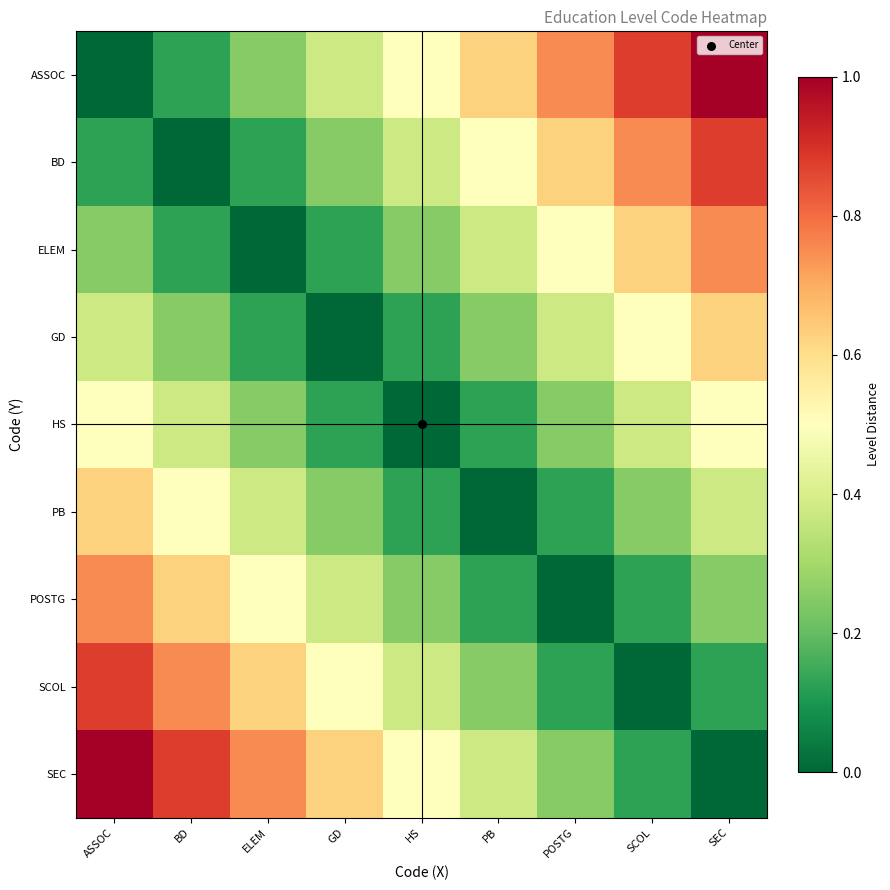

Reading left to right, transcribe all the data shown in this chart.

ASSOC: ASSOC=0.0	BD=0.1	ELEM=0.2	GD=0.4	HS=0.5	PB=0.6	POSTG=0.8	SCOL=0.9	SEC=1.0
BD: ASSOC=0.1	BD=0.0	ELEM=0.1	GD=0.2	HS=0.4	PB=0.5	POSTG=0.6	SCOL=0.8	SEC=0.9
ELEM: ASSOC=0.2	BD=0.1	ELEM=0.0	GD=0.1	HS=0.2	PB=0.4	POSTG=0.5	SCOL=0.6	SEC=0.8
GD: ASSOC=0.4	BD=0.2	ELEM=0.1	GD=0.0	HS=0.1	PB=0.2	POSTG=0.4	SCOL=0.5	SEC=0.6
HS: ASSOC=0.5	BD=0.4	ELEM=0.2	GD=0.1	HS=0.0	PB=0.1	POSTG=0.2	SCOL=0.4	SEC=0.5
PB: ASSOC=0.6	BD=0.5	ELEM=0.4	GD=0.2	HS=0.1	PB=0.0	POSTG=0.1	SCOL=0.2	SEC=0.4
POSTG: ASSOC=0.8	BD=0.6	ELEM=0.5	GD=0.4	HS=0.2	PB=0.1	POSTG=0.0	SCOL=0.1	SEC=0.2
SCOL: ASSOC=0.9	BD=0.8	ELEM=0.6	GD=0.5	HS=0.4	PB=0.2	POSTG=0.1	SCOL=0.0	SEC=0.1
SEC: ASSOC=1.0	BD=0.9	ELEM=0.8	GD=0.6	HS=0.5	PB=0.4	POSTG=0.2	SCOL=0.1	SEC=0.0